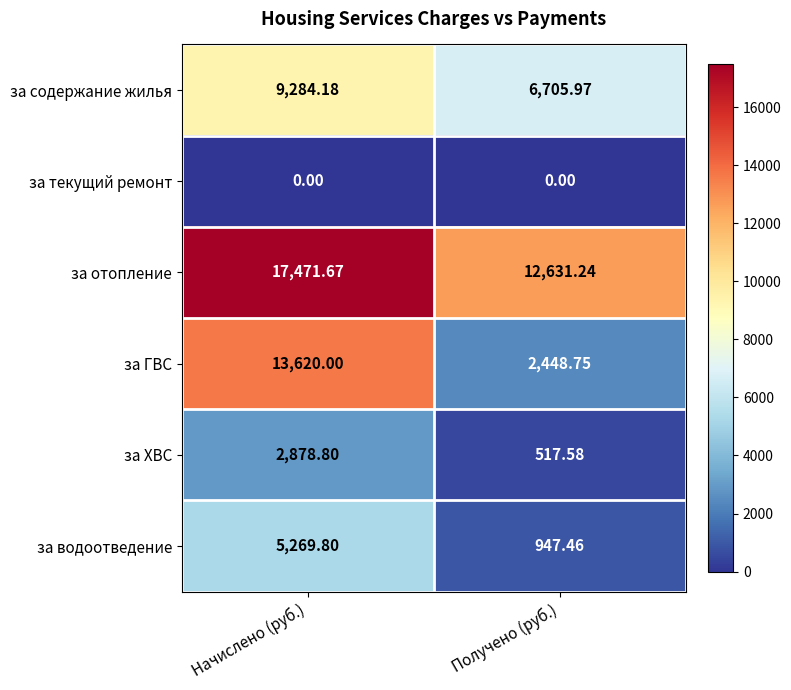

At which label does за содержание жилья first exceed 9284?

Начислено (руб.)